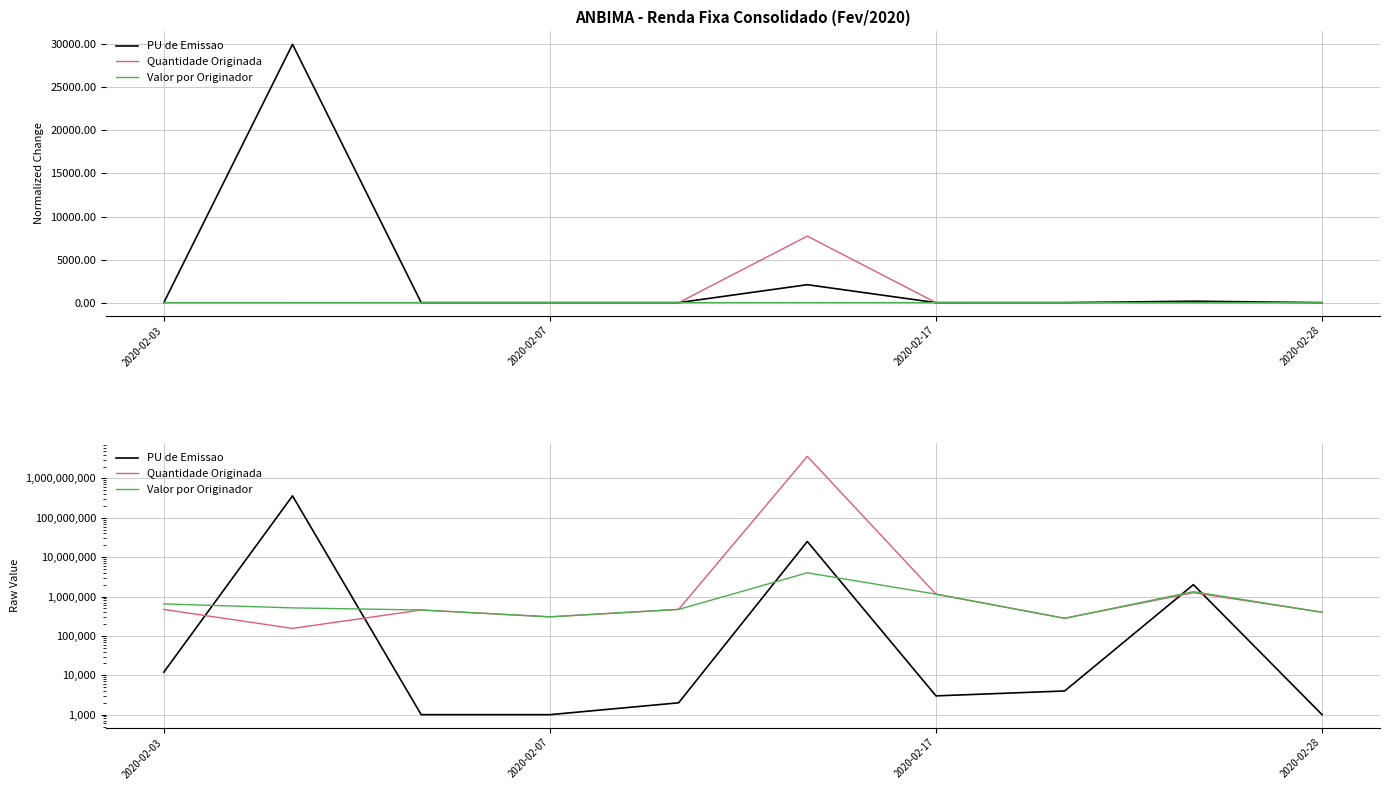

True or false: PU de Emissao and Valor por Originador cross at least once.

True